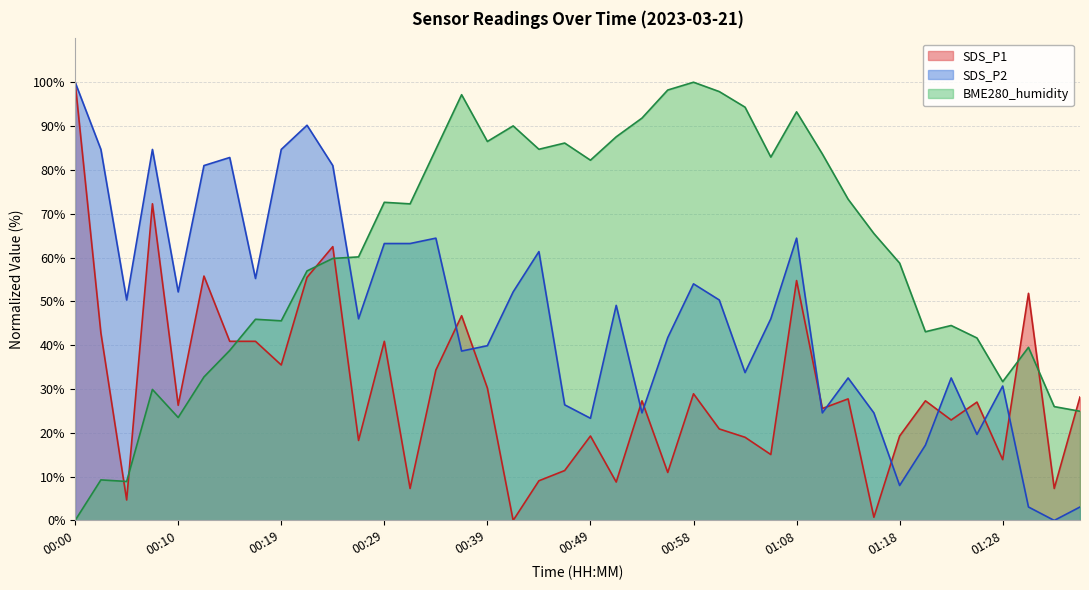

The BME280_humidity series shows 13.4 at 00:05. True or false?

False